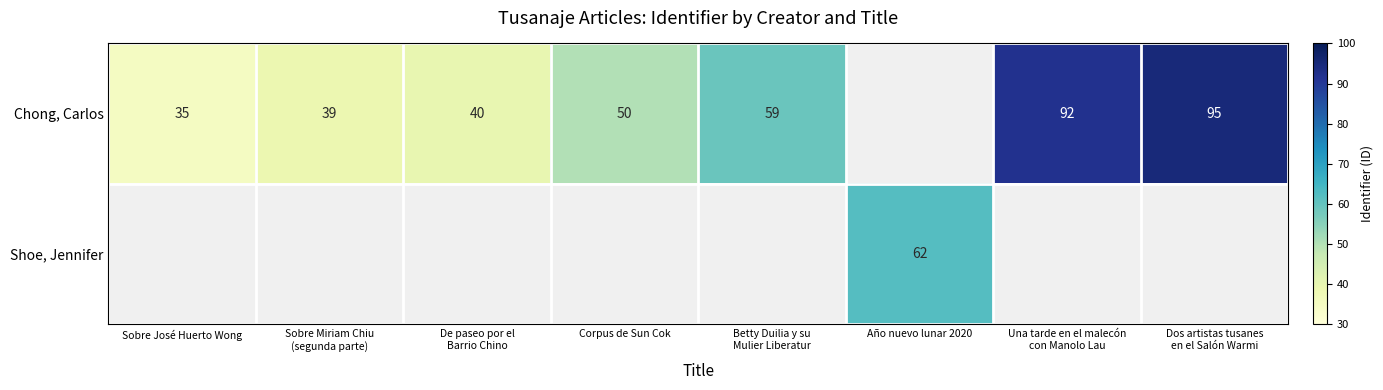

The Chong, Carlos series shows 8 at Sobre José Huerto Wong. True or false?

False